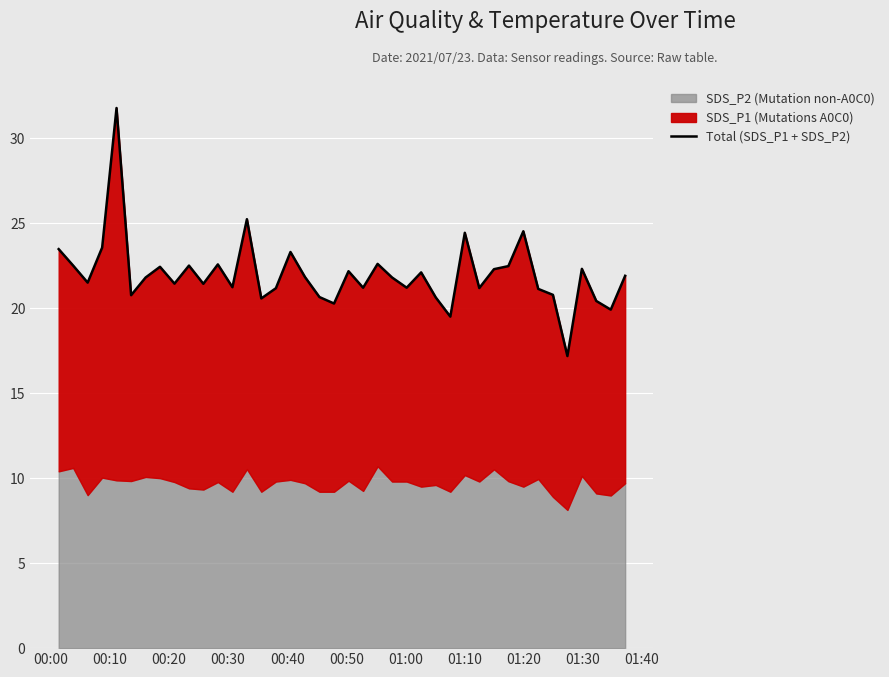

What is the difference between the maximum and minimum values?

14.6